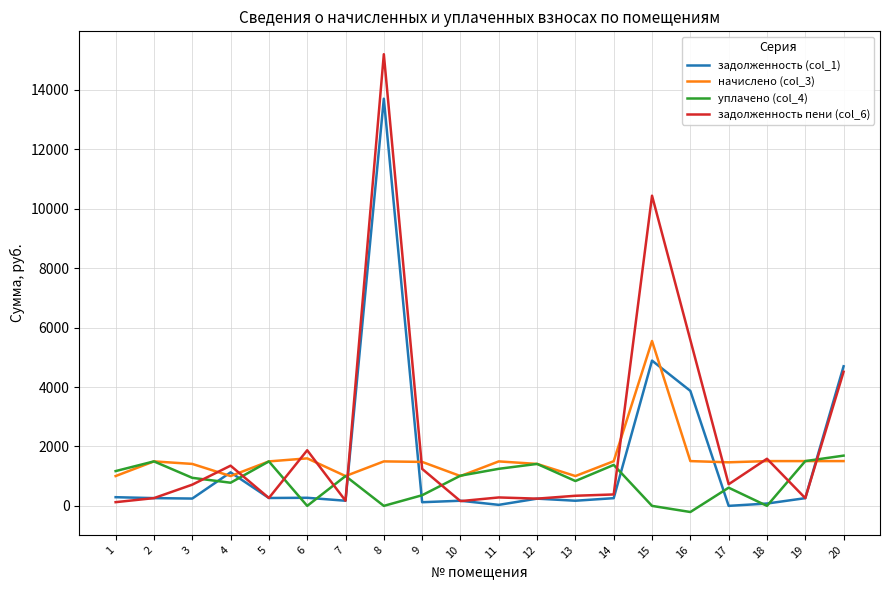

The уплачено (col_4) series shows 0.0 at 8. True or false?

True